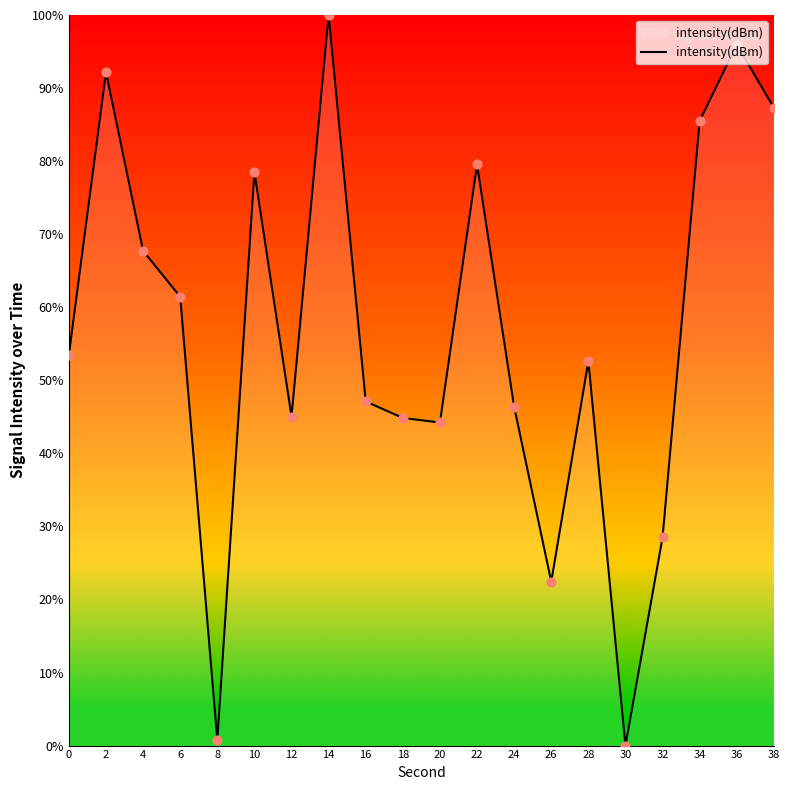

What is the change in value from 22 to 30?

-79.5